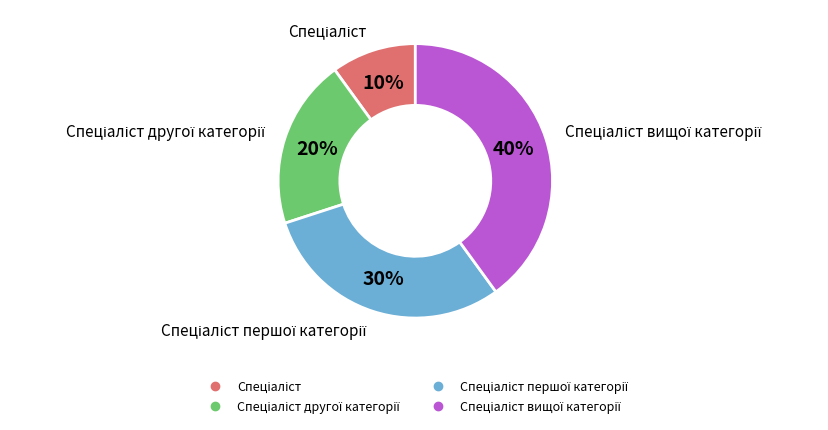

Is there a majority slice in this chart?

No